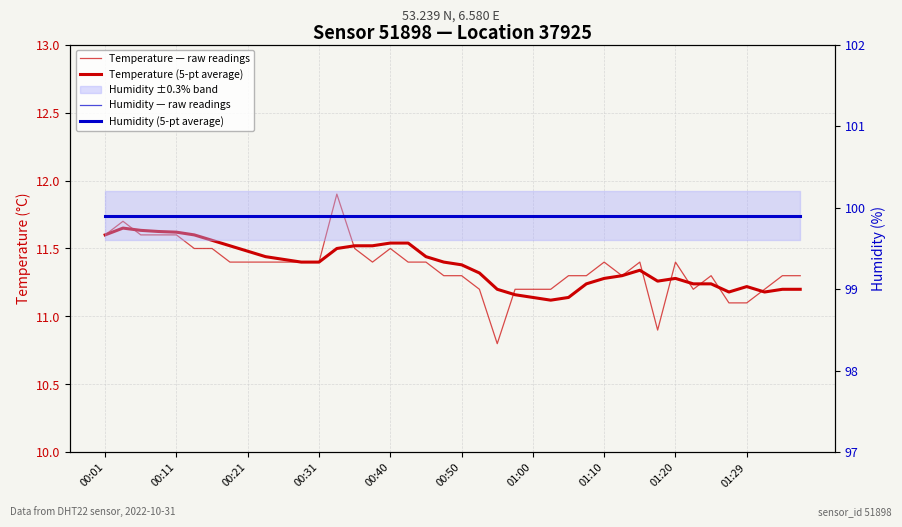

The Humidity — raw readings series shows 62.1 at 35. True or false?

False